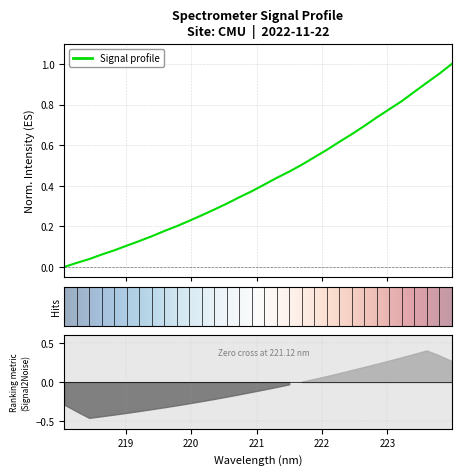

Rank the categories by value from highest to lowest.

223.9802, 223.7895, 223.5987, 223.408, 223.2172, 223.0264, 222.8355, 222.6447, 222.4538, 222.263, 222.0721, 221.8812, 221.6902, 221.4993, 221.3083, 221.1174, 220.9264, 220.7354, 220.5444, 220.3533, 220.1623, 219.9712, 219.7801, 219.589, 219.3979, 219.2067, 219.0156, 218.8244, 218.6332, 218.442, 218.2508, 218.0596